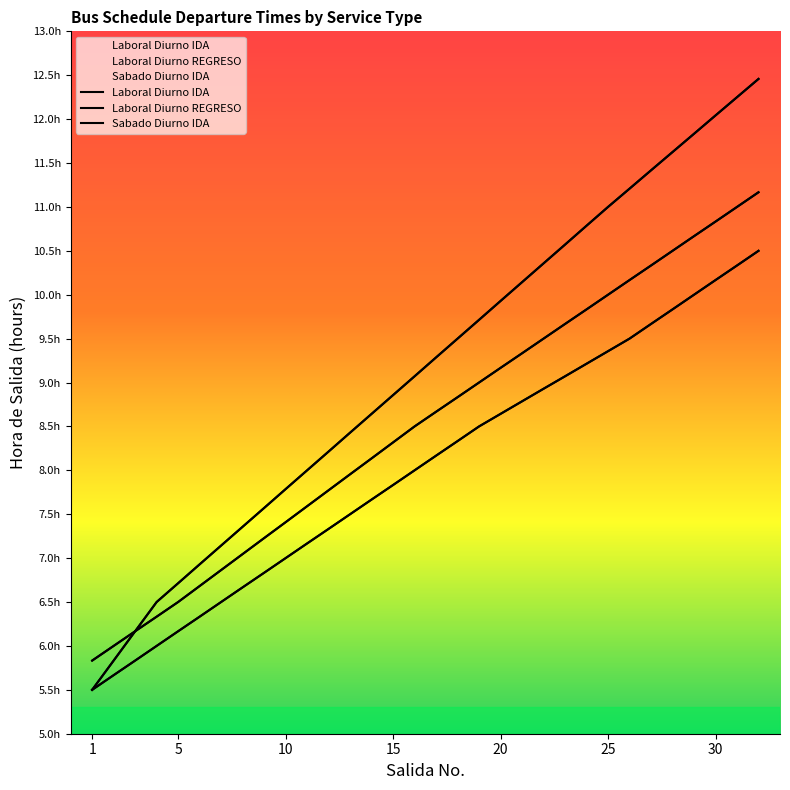

The Laboral Diurno REGRESO series shows 6.3 at 4. True or false?

True